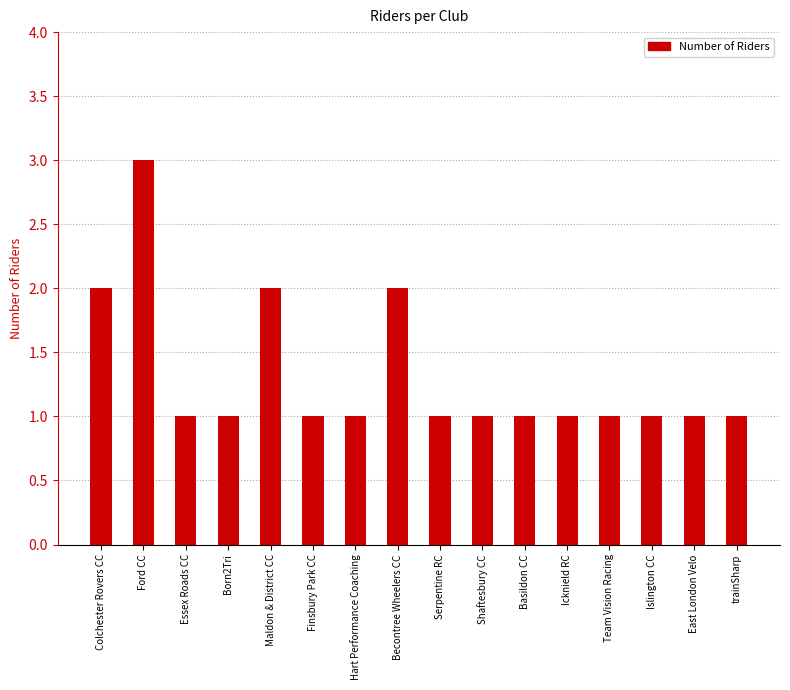

True or false: the data shows 1 at Icknield RC.

True